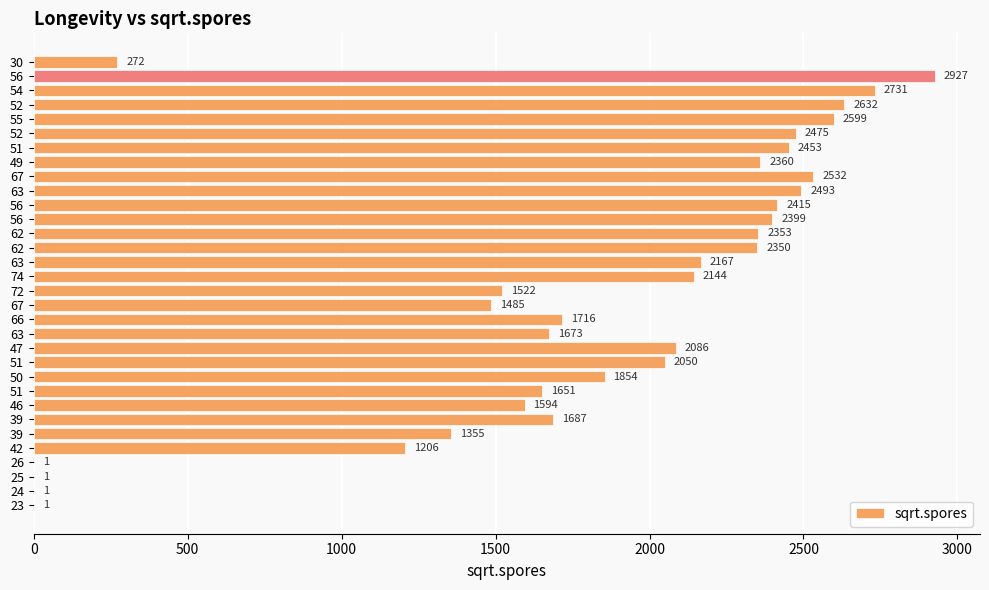

Are the bars horizontal?

Yes